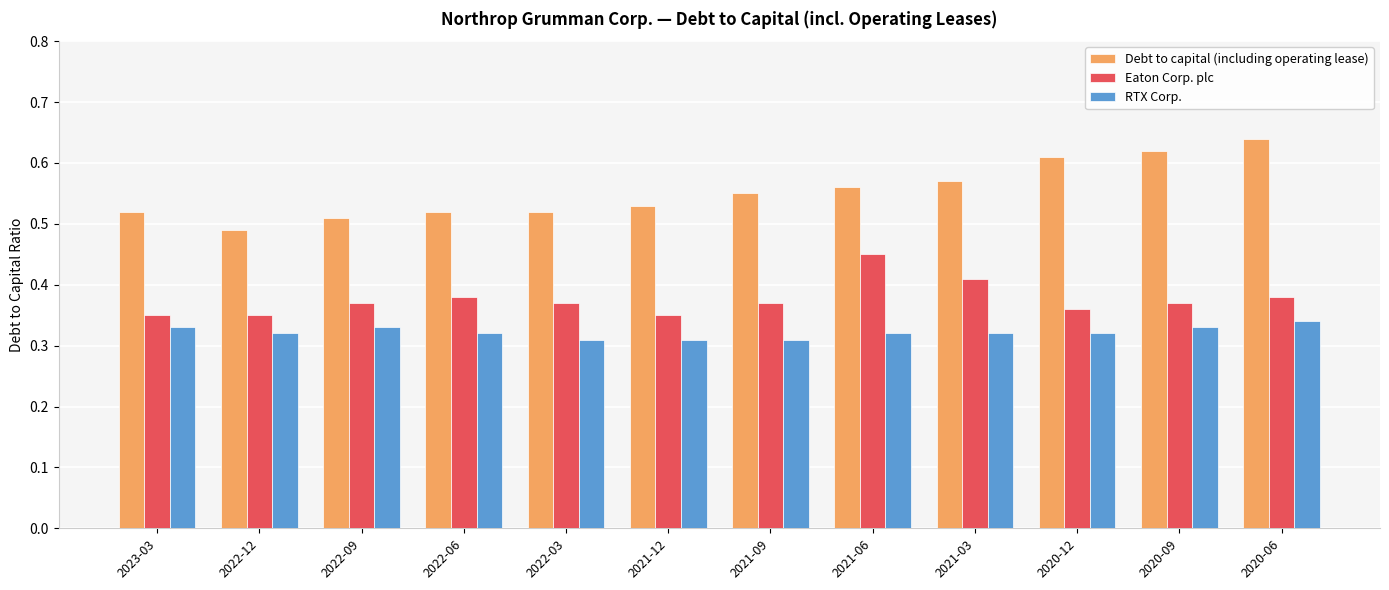

What position from the left is 2020-09?

11